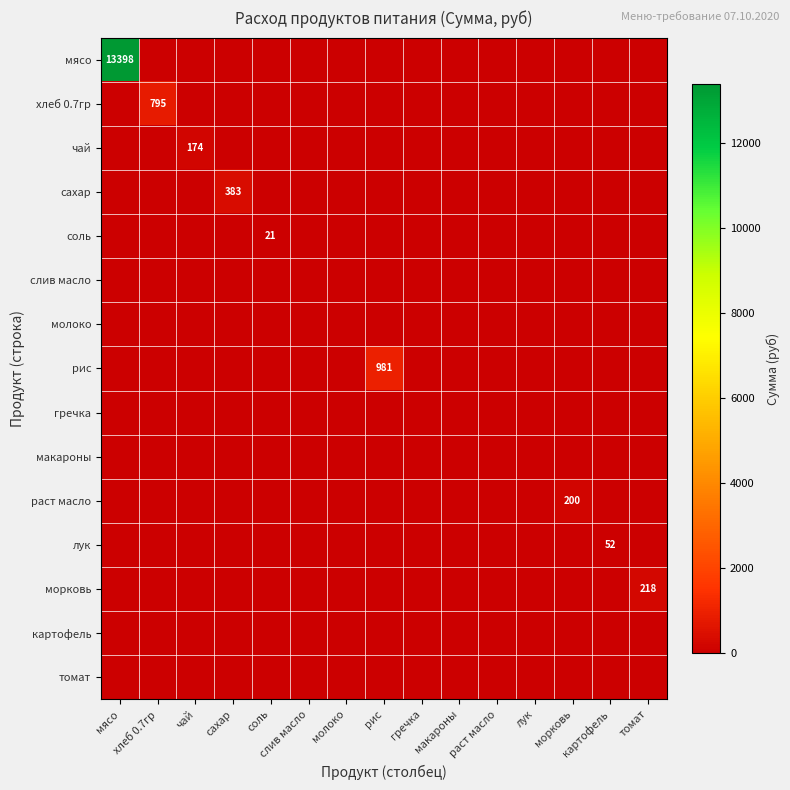

Is the value of соль at мясо greater than the value of сахар at хлеб 0.7гр?

No